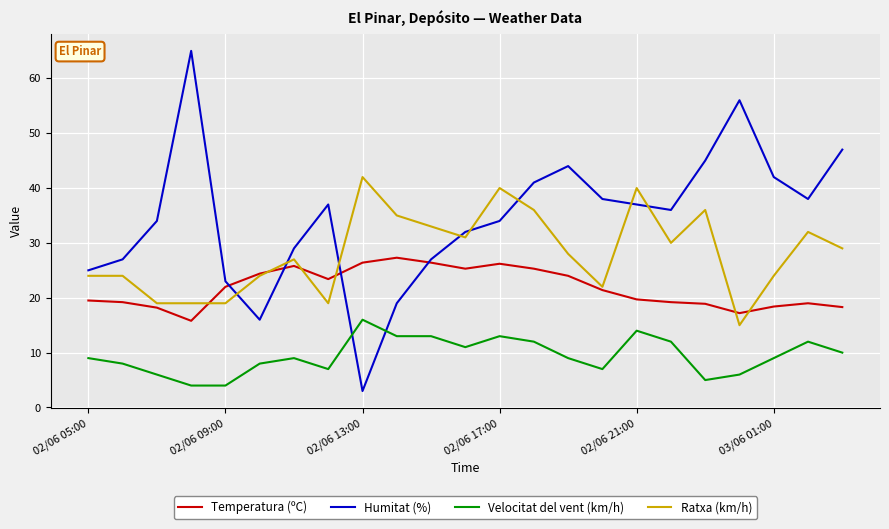

What is the sum of all Velocitat del vent (km/h) values?

217.0